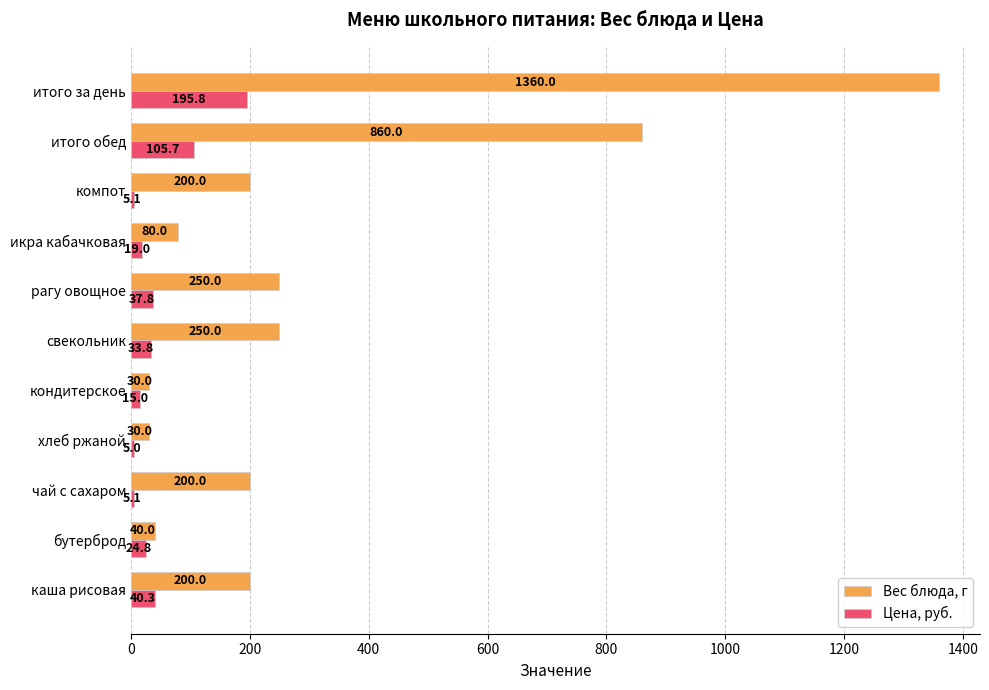

What is the total value across all series at чай с сахаром?

205.1